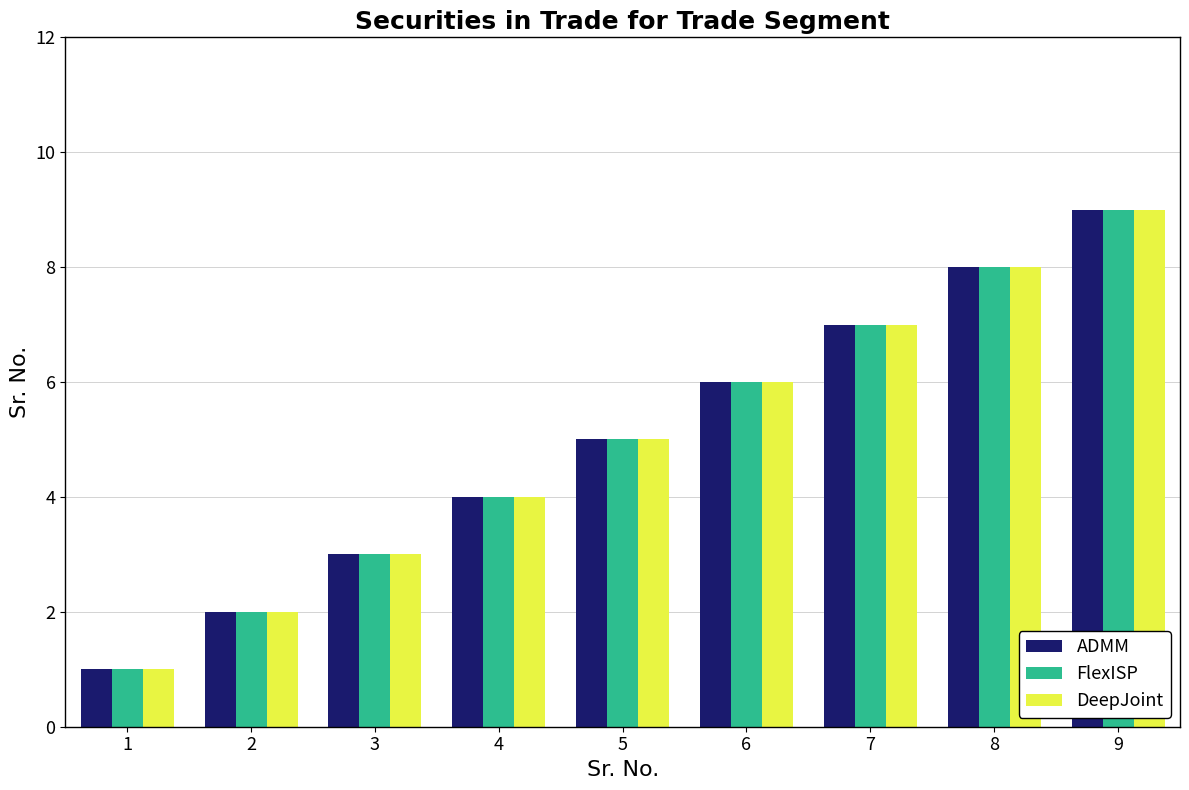

What is the difference between the maximum and second lowest values in the ADMM series?

7